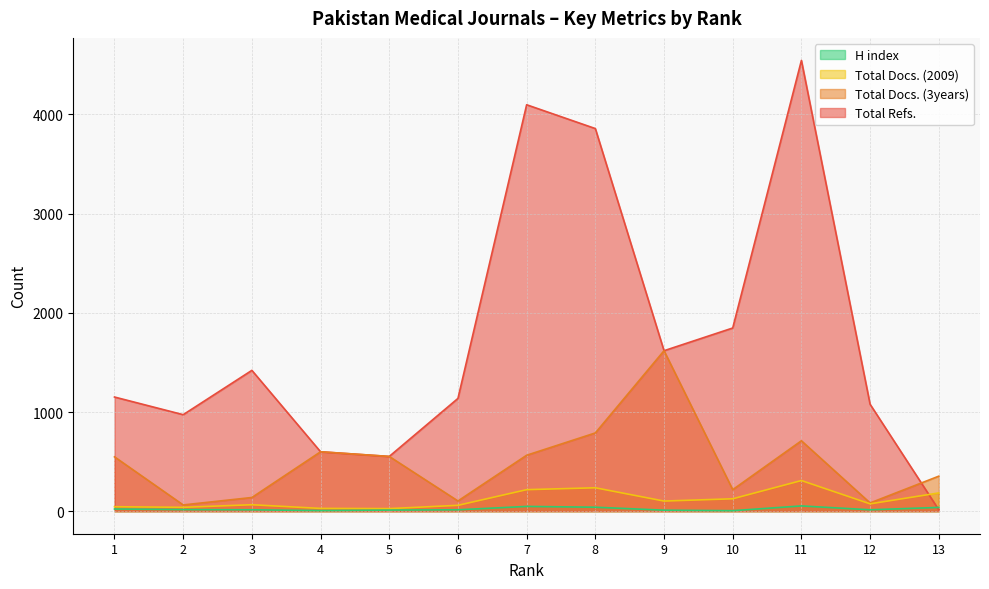

The value of H index at 2 is 16. True or false?

True